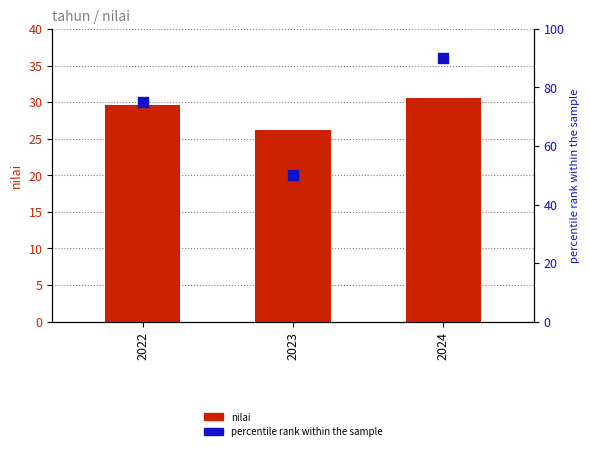

What are all the series names shown in the legend?

nilai, percentile rank within the sample